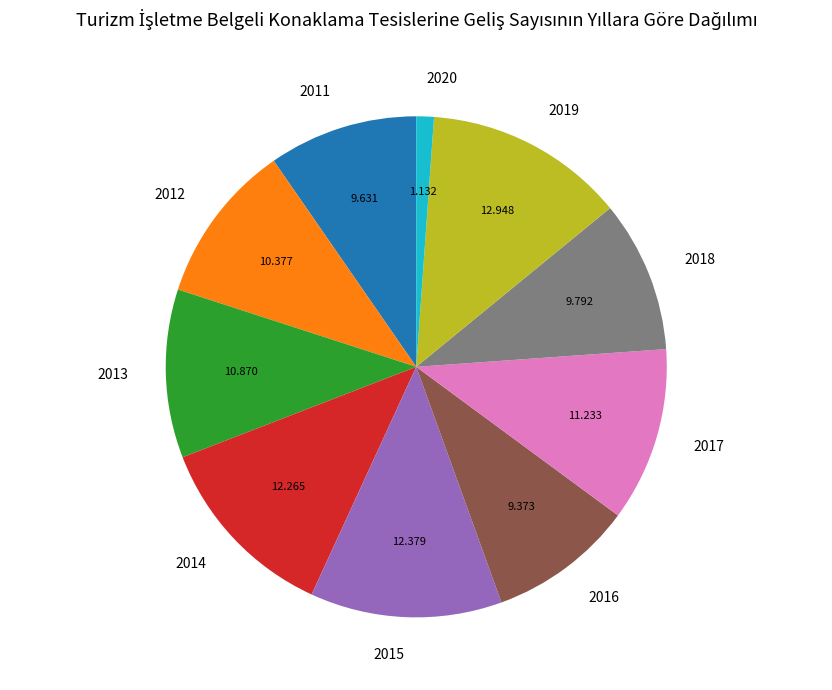

Does 2015 represent more than half of the total?

No